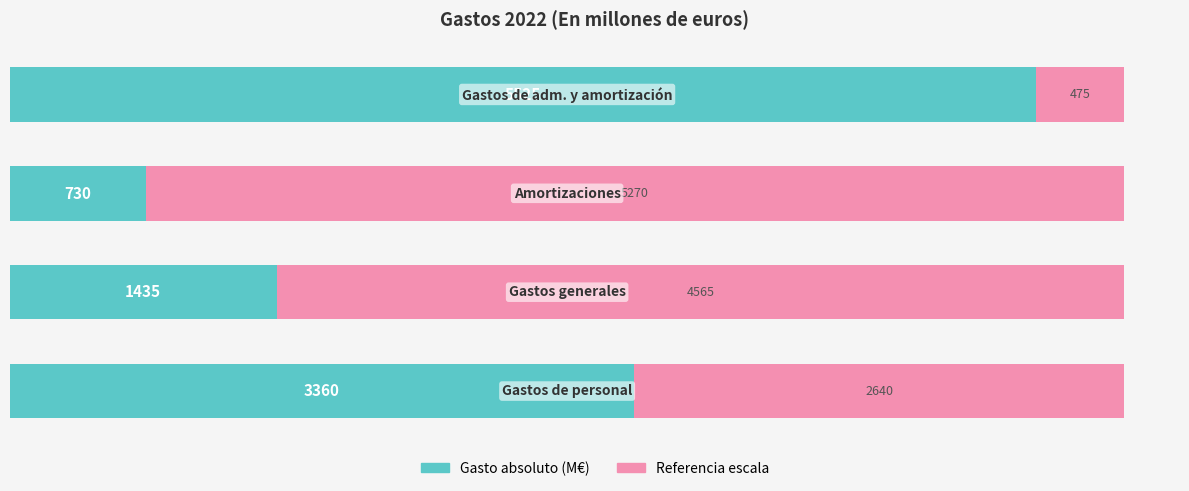

Count the Gasto absoluto (M€) values in the range 1435 to 5525.

3